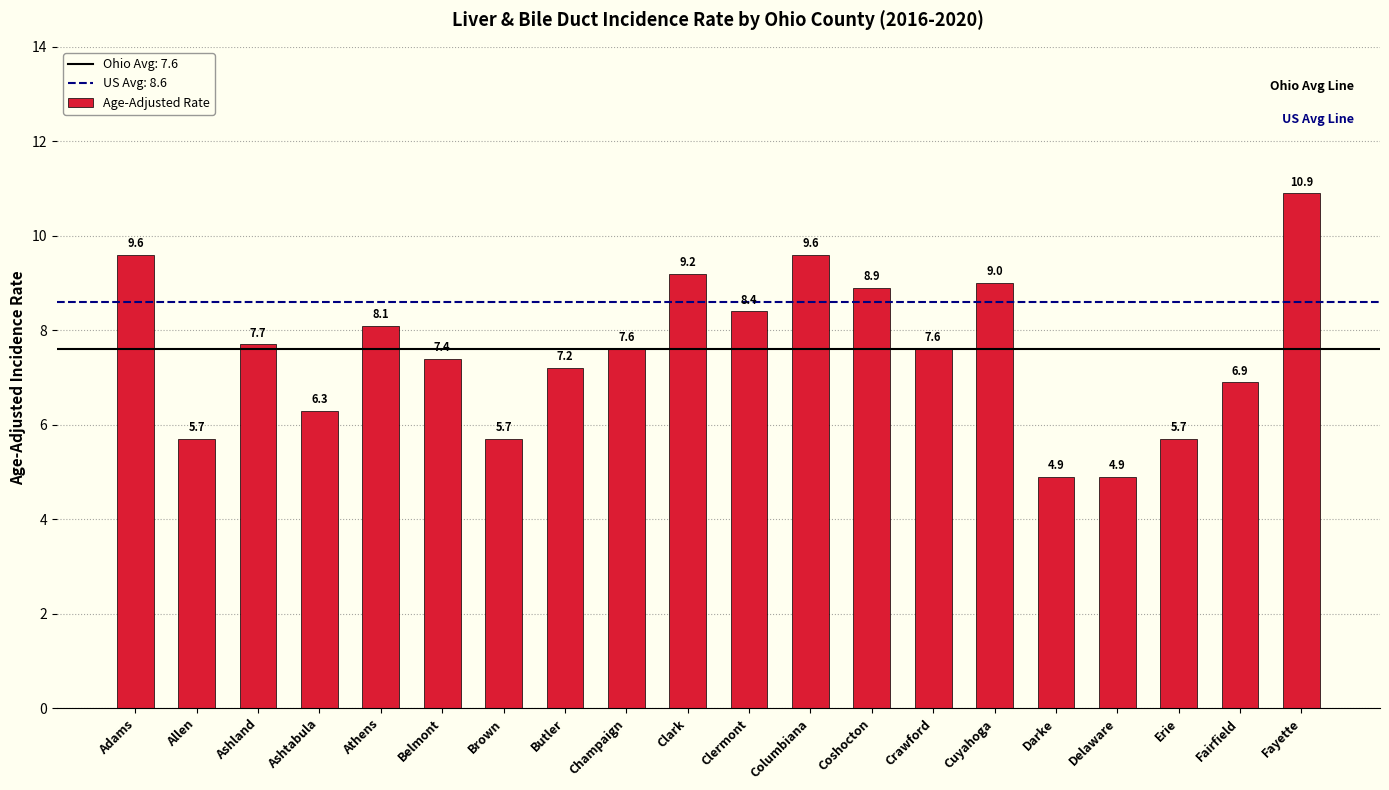

Between Erie and Fayette, which is larger?

Fayette